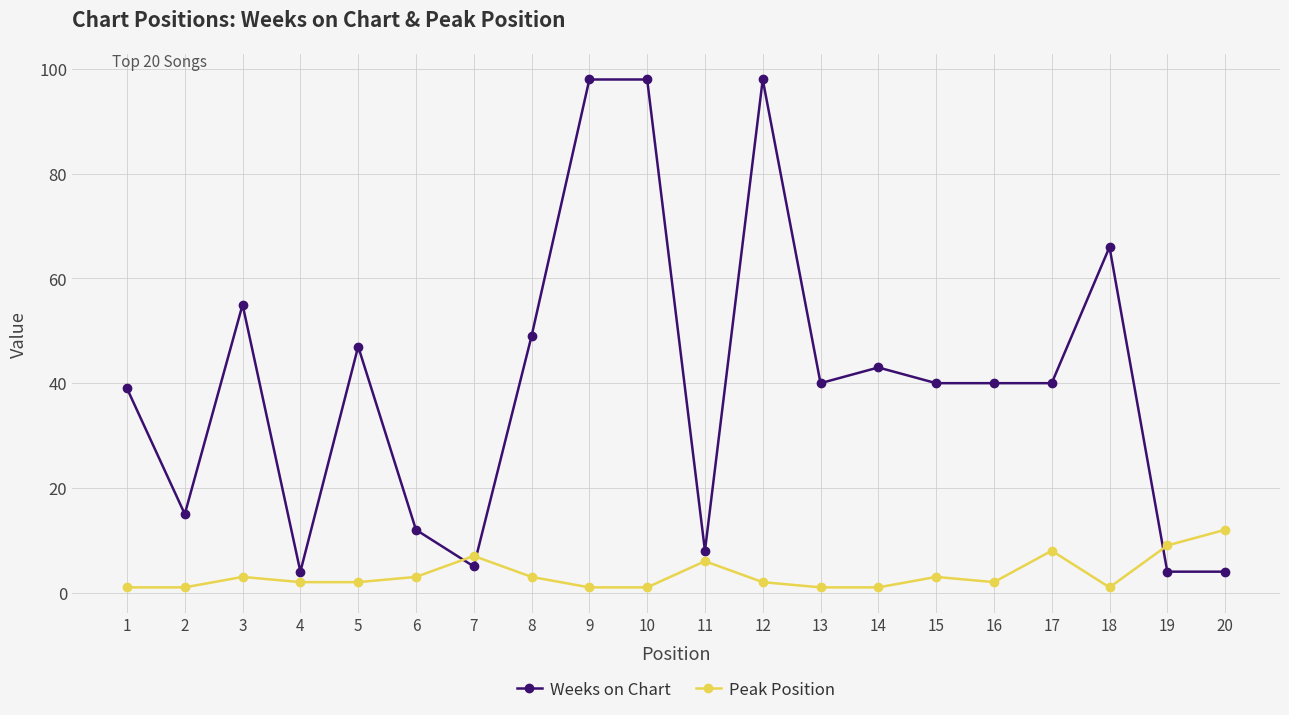

Which series changed the most between 1 and 11?

Weeks on Chart